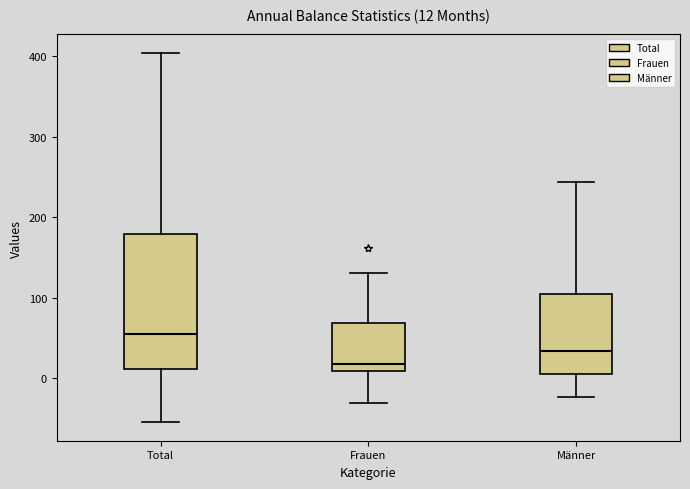

Comparing the boxes themselves (not the whiskers), which one is the tallest?

Total